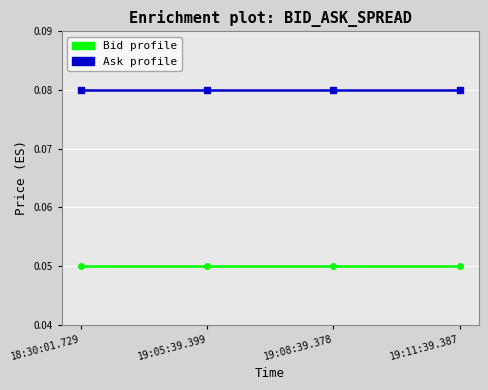

What position from the right is 19:05:39.399?

3